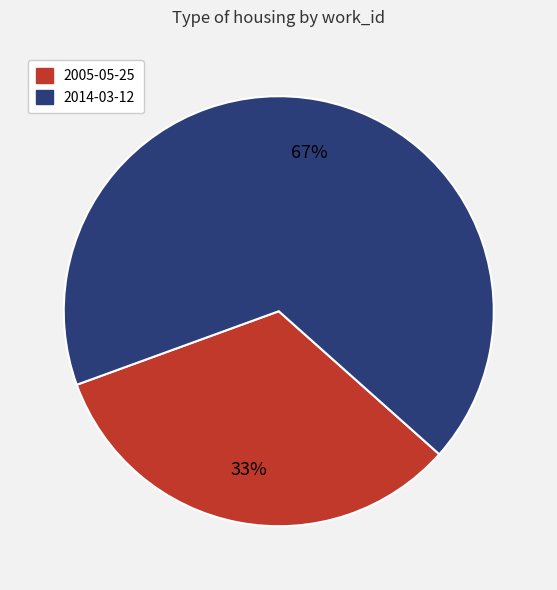

Which has a higher value, 2014-03-12 or 2005-05-25?

2014-03-12